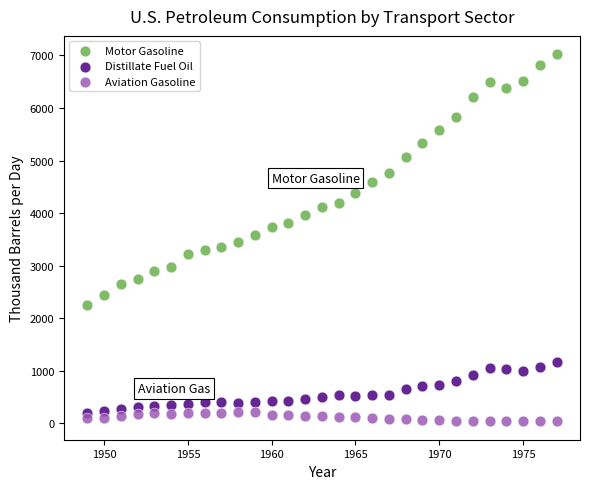

Which series contains the lowest Y value?

Aviation Gasoline